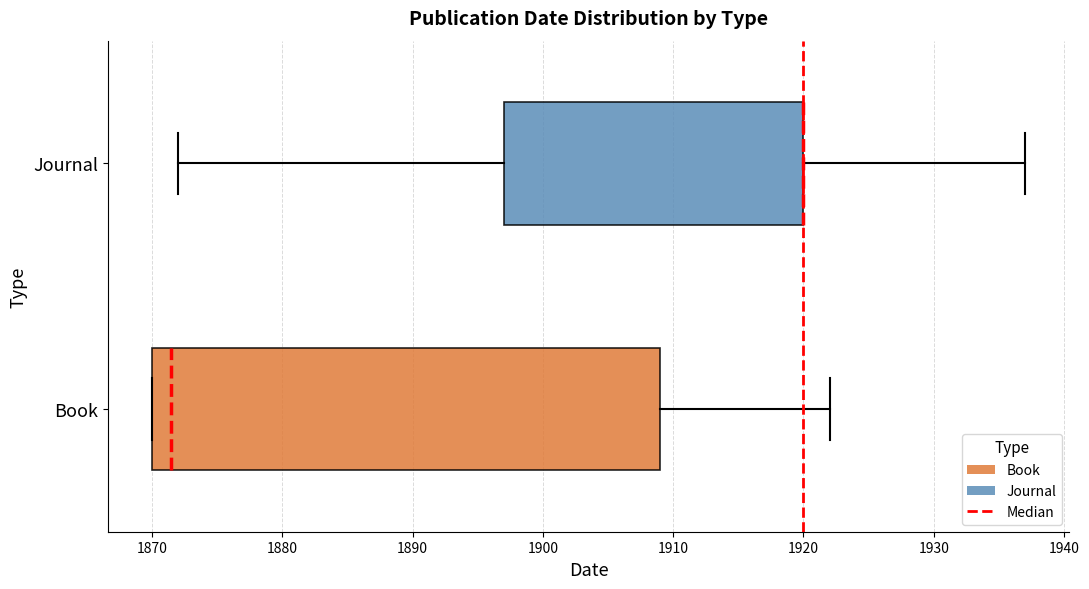

Reading bottom to top, transcribe this box plot: for each box, give where its median line is, the range the box spans, and where its two whiskers end, as read against the x-axis. The values are not printed on the chart, so give them approximately, as read against the axis.

Book: median 1872, box 1870 to 1909, whiskers 1870 to 1922
Journal: median 1920 (drawn on the box's right edge), box 1897 to 1920, whiskers 1872 to 1937